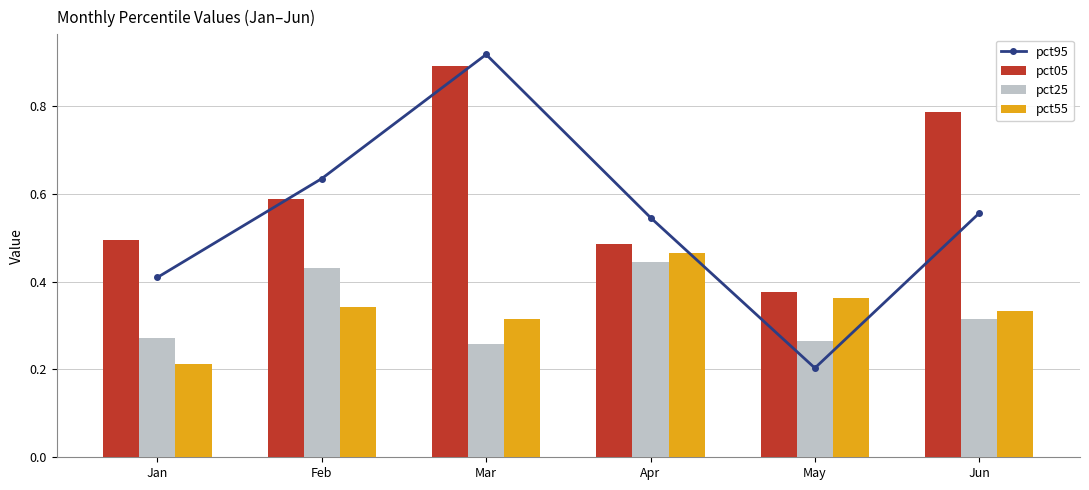

What is the approximate value of pct95 at Mar?

0.9